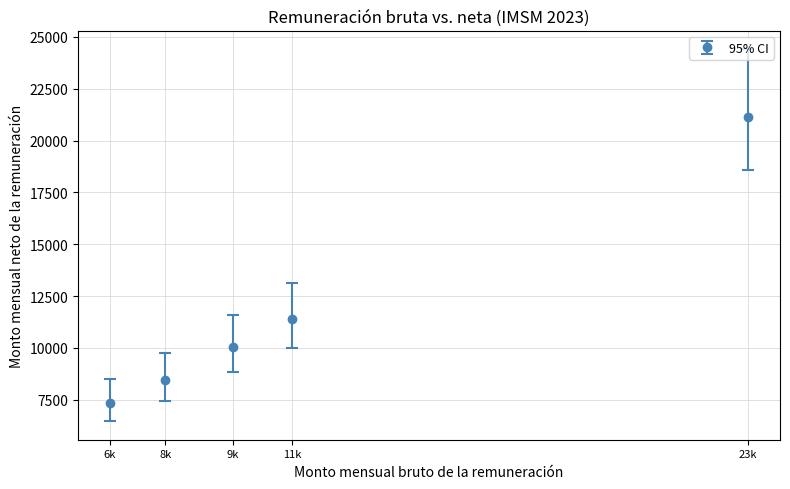

What is the change in value from 6k to 23k?

+13769.4